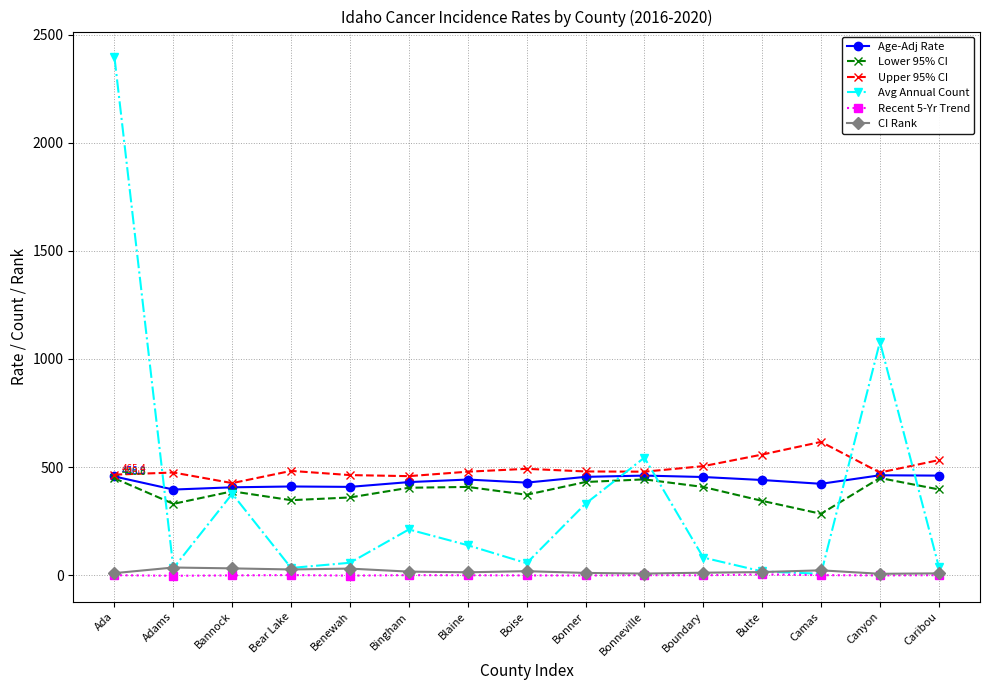

What position from the left is Canyon?

14